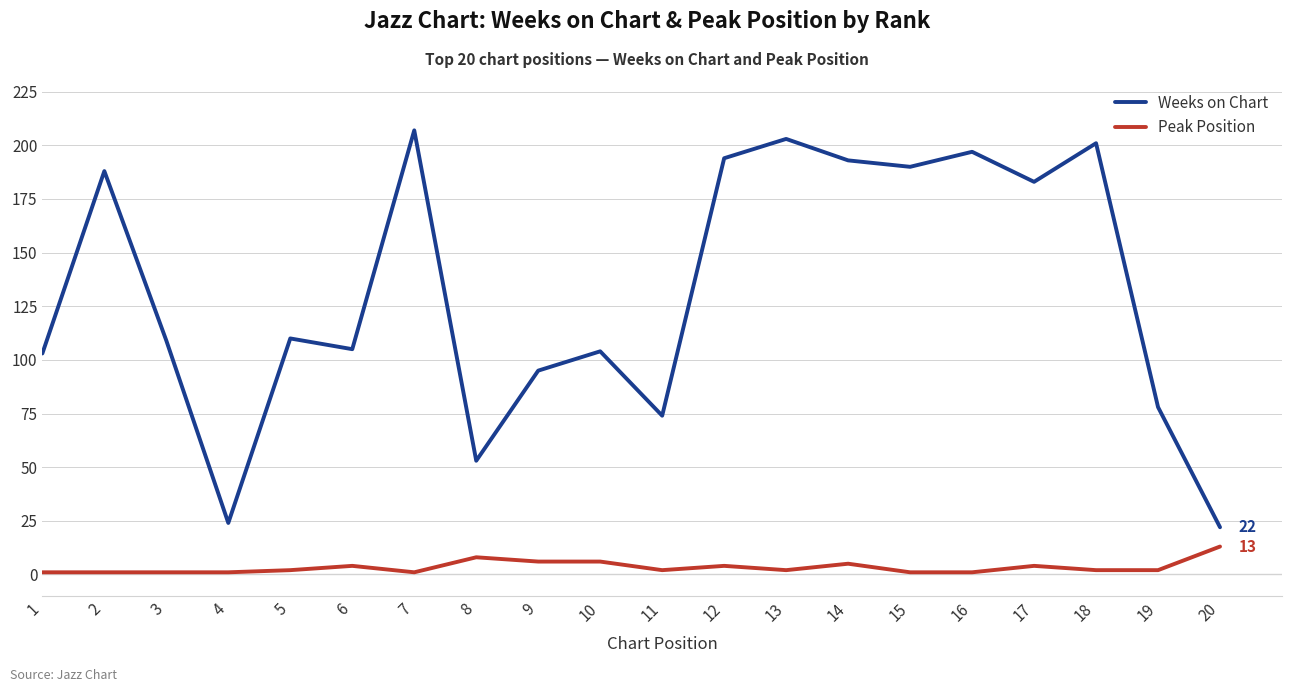

What is the difference between the maximum and minimum values in the Weeks on Chart series?

185